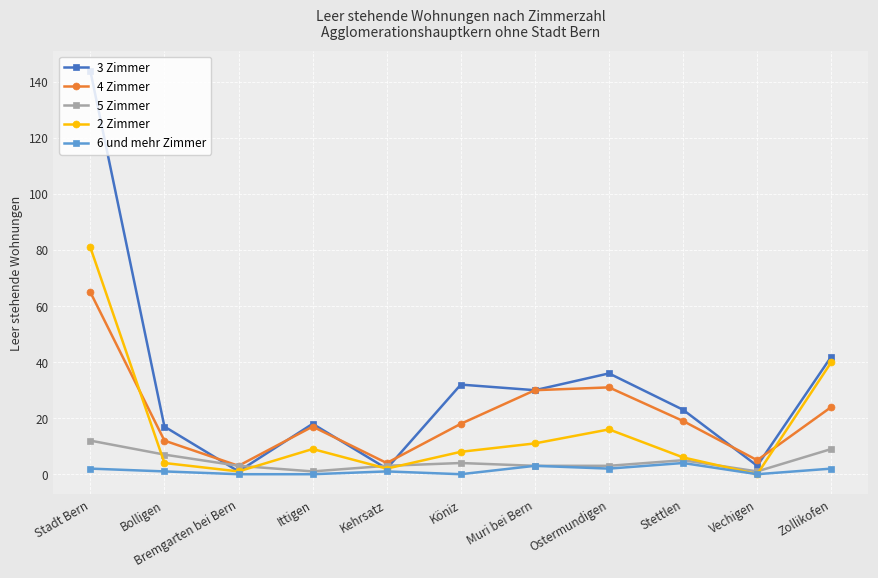

What are all the series names shown in the legend?

3 Zimmer, 4 Zimmer, 5 Zimmer, 2 Zimmer, 6 und mehr Zimmer